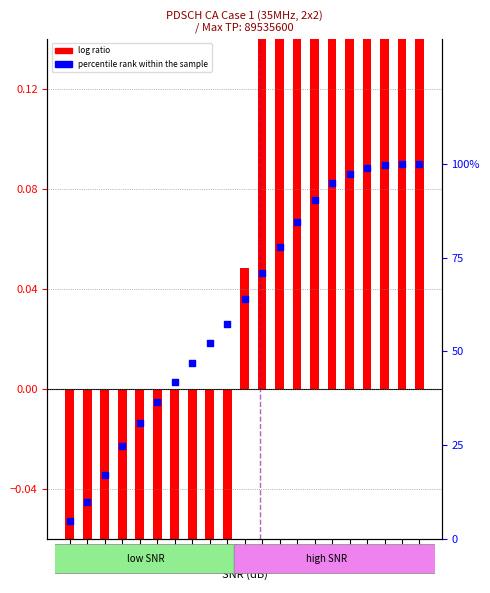

What are all the series names shown in the legend?

log ratio, percentile rank within the sample